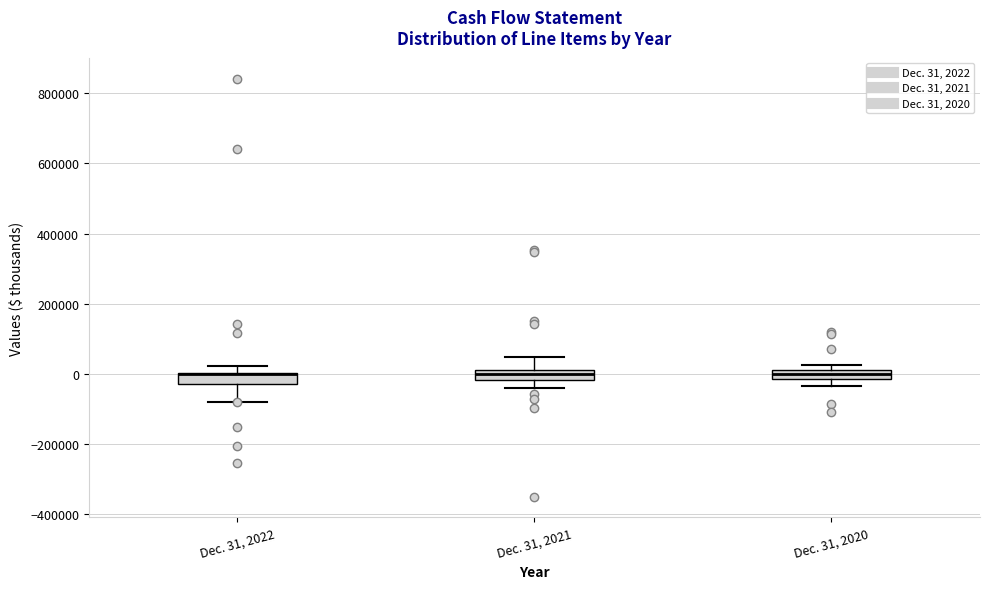

Where is the upper edge of the box for Dec. 31, 2020 on the y-axis? The values are not printed on the chart, so give them approximately, as read against the axis.

0